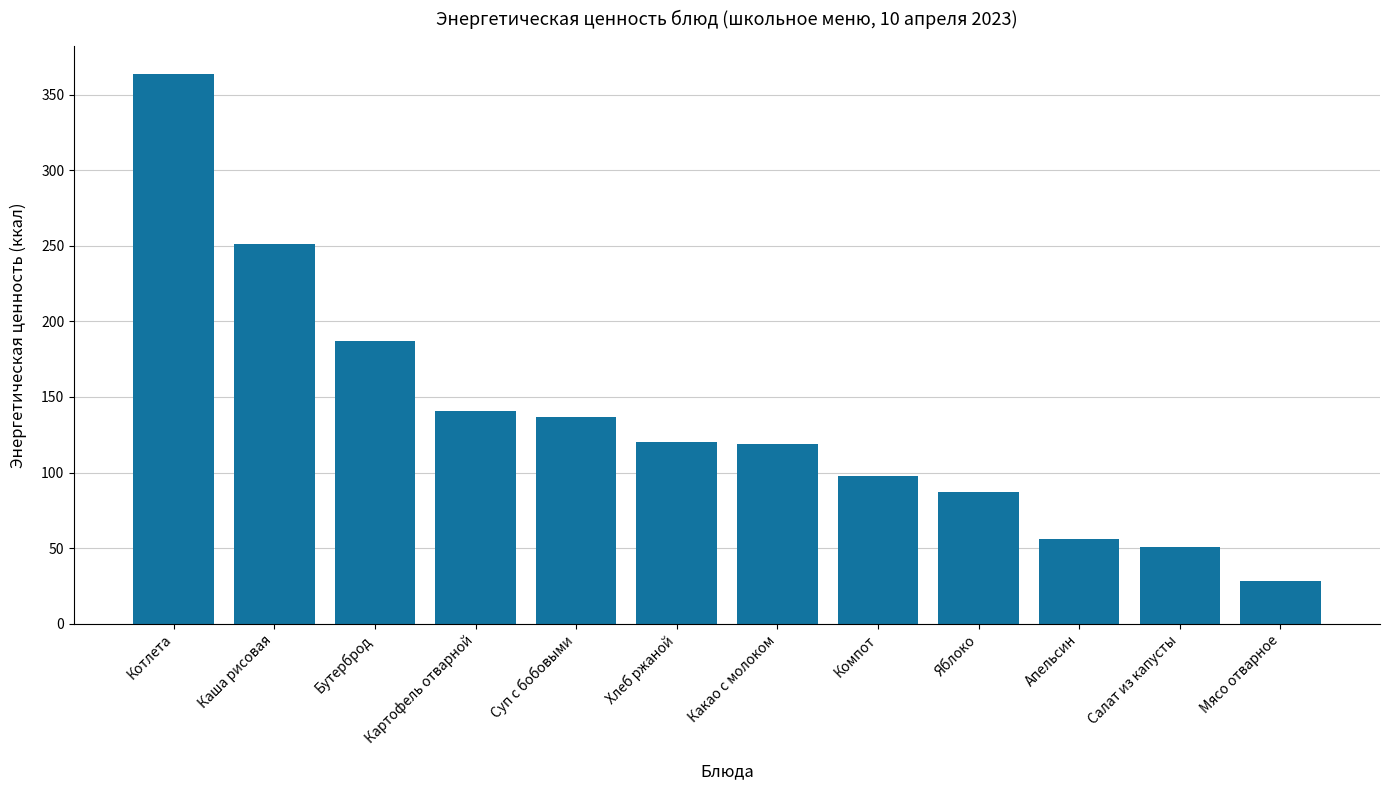

Which label corresponds to the smallest value in the chart?

Мясо отварное